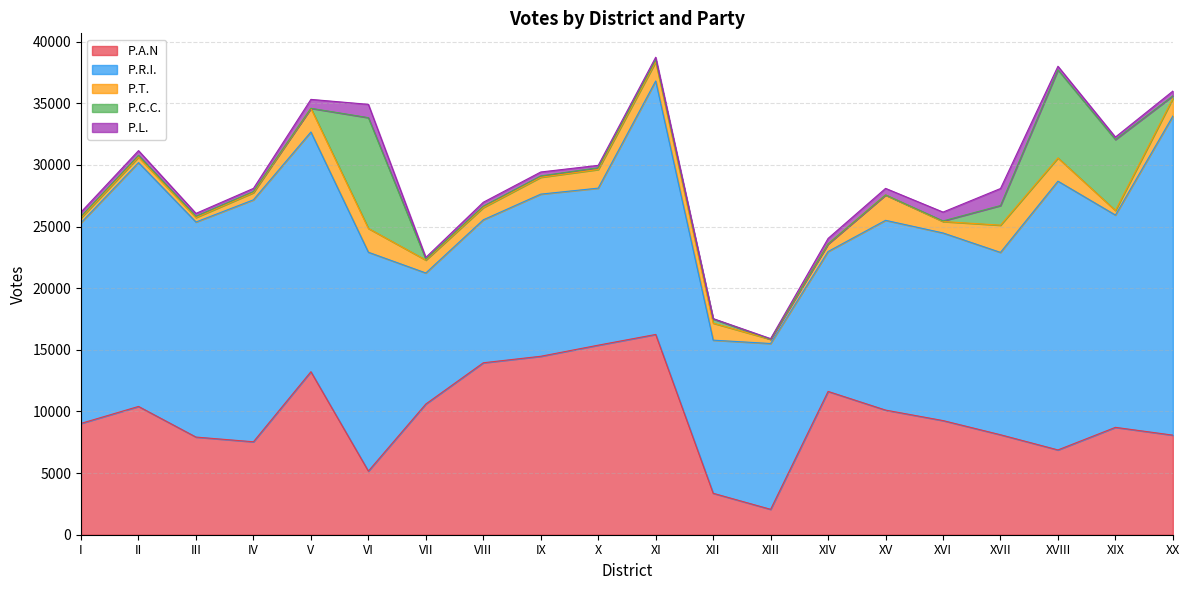

How many values in the P.A.N series exceed 9260?

9